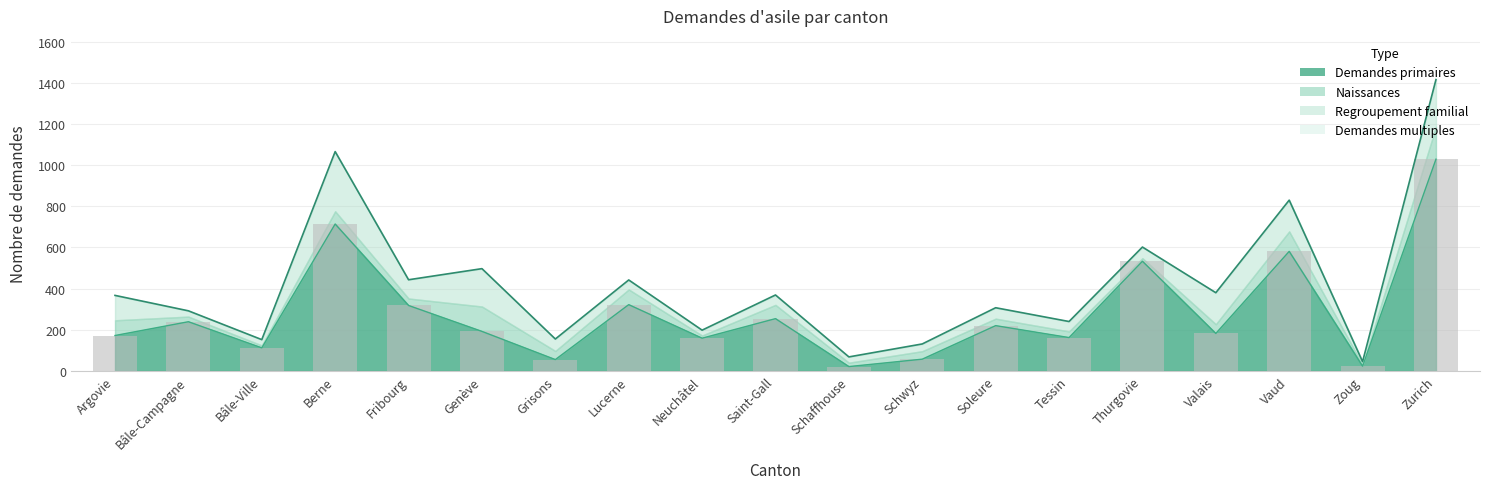

What are all the series names shown in the legend?

Demandes primaires, Naissances, Regroupement familial, Demandes multiples